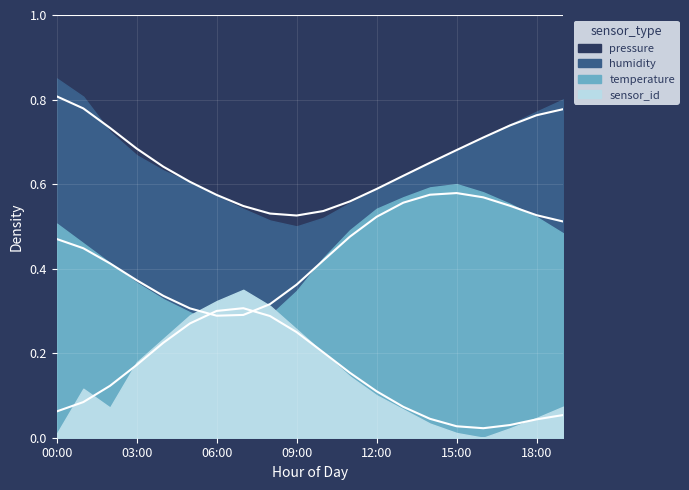

Where is pressure nearest to the value 0?

09:00